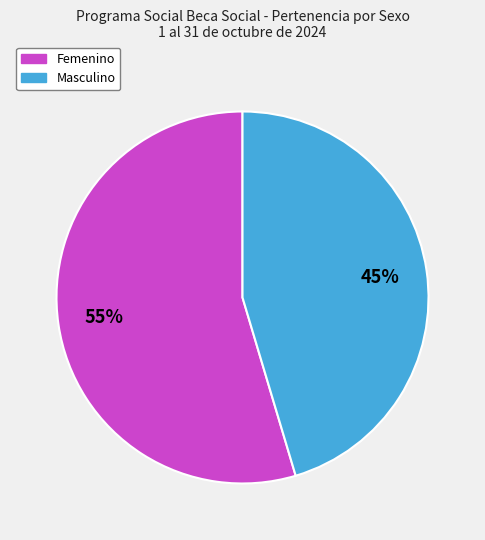

Between Masculino and Femenino, which is larger?

Femenino